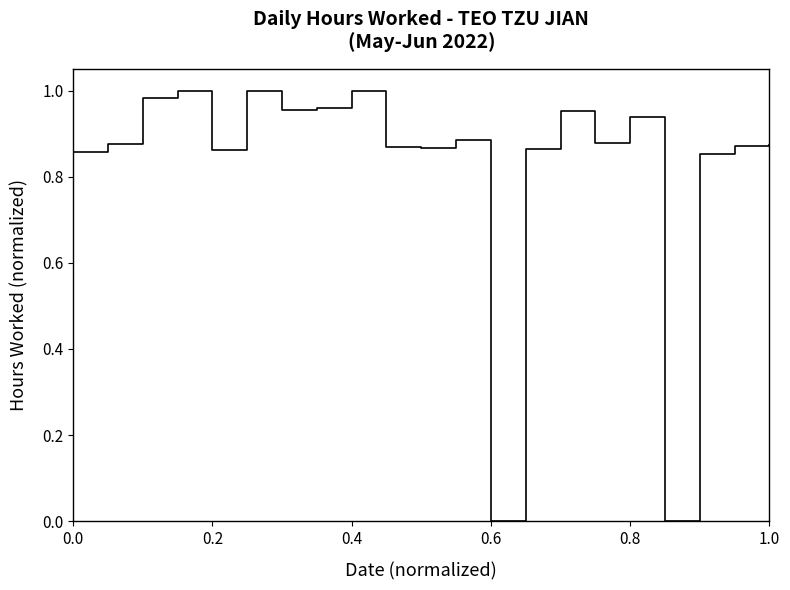

Where is the first local minimum?

0.2